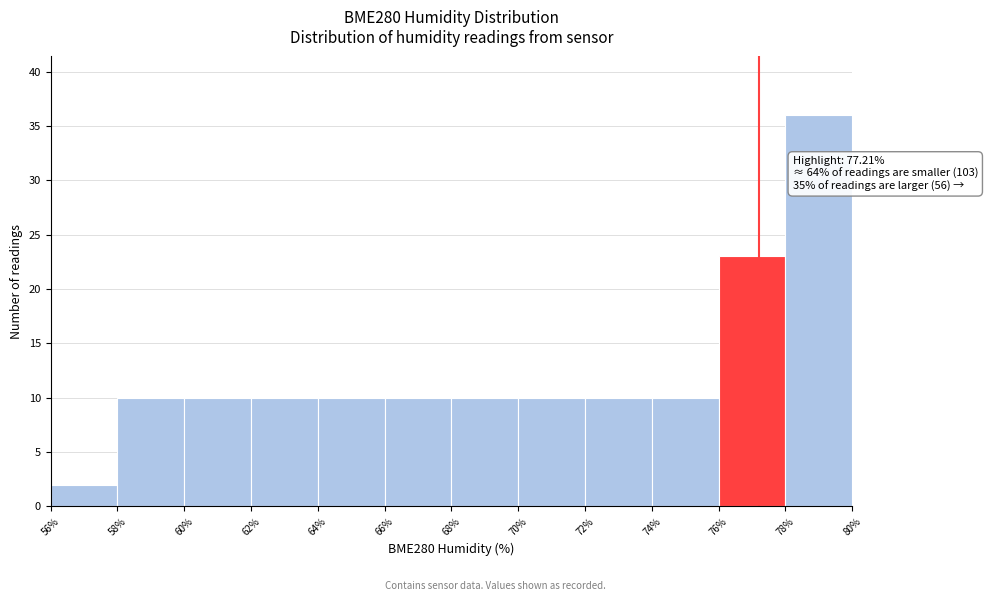

Which range on the x-axis has the tallest bar?

78% to 80%